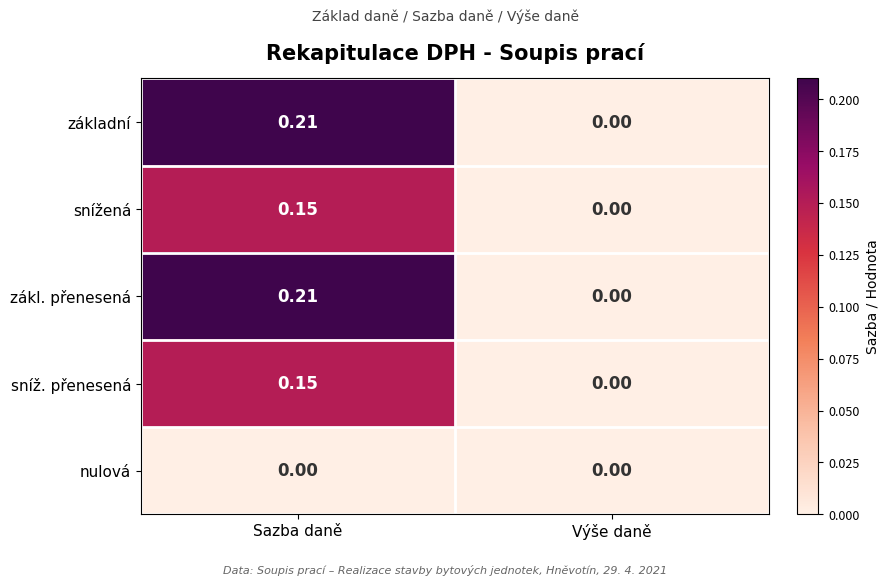

Which category has the lowest value in the zákl. přenesená series?

Výše daně